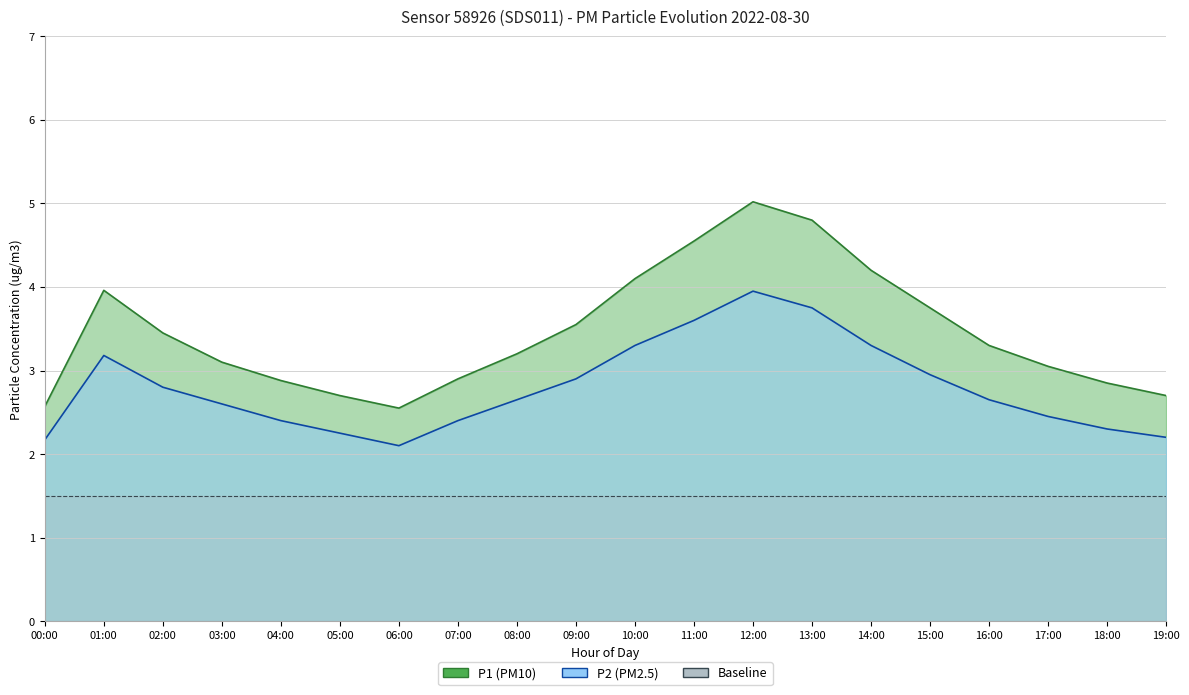

Where is P2 nearest to the value 3?

15:00